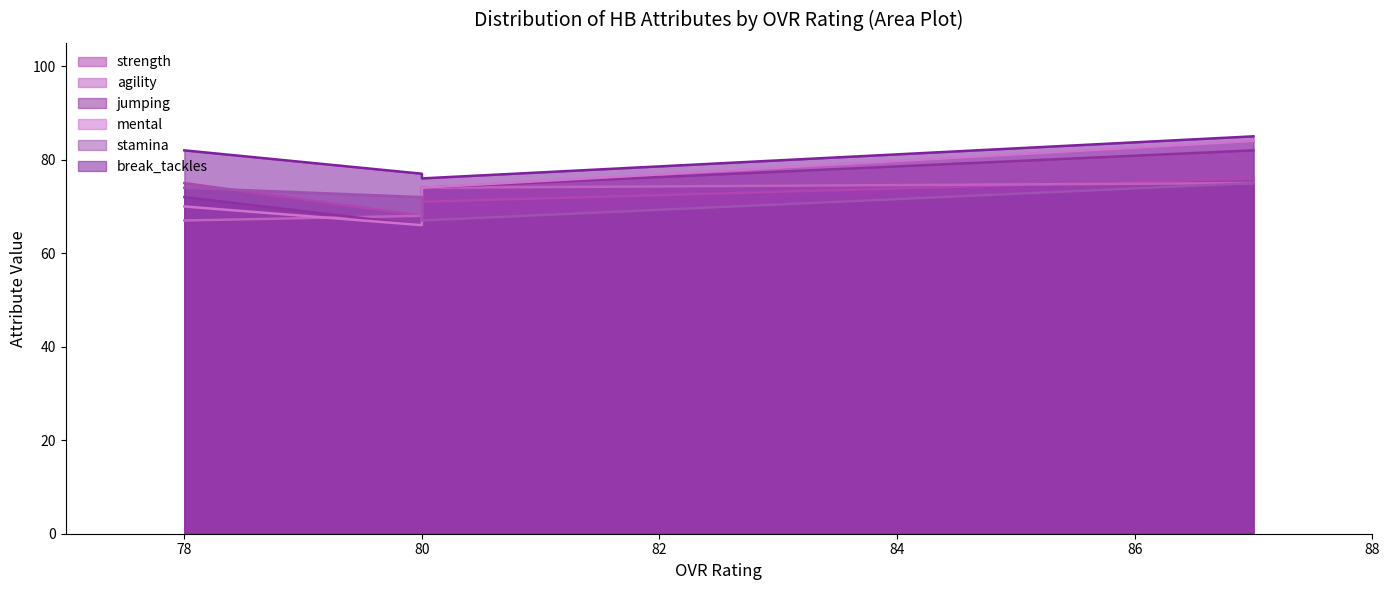

Reading left to right, what are all the values shown in this chart?

strength: 76	68	71	75
agility: 75	68	74	67
jumping: 82	66	74	72
mental: 84	66	74	70
stamina: 75	72	67	74
break_tackles: 85	77	76	82